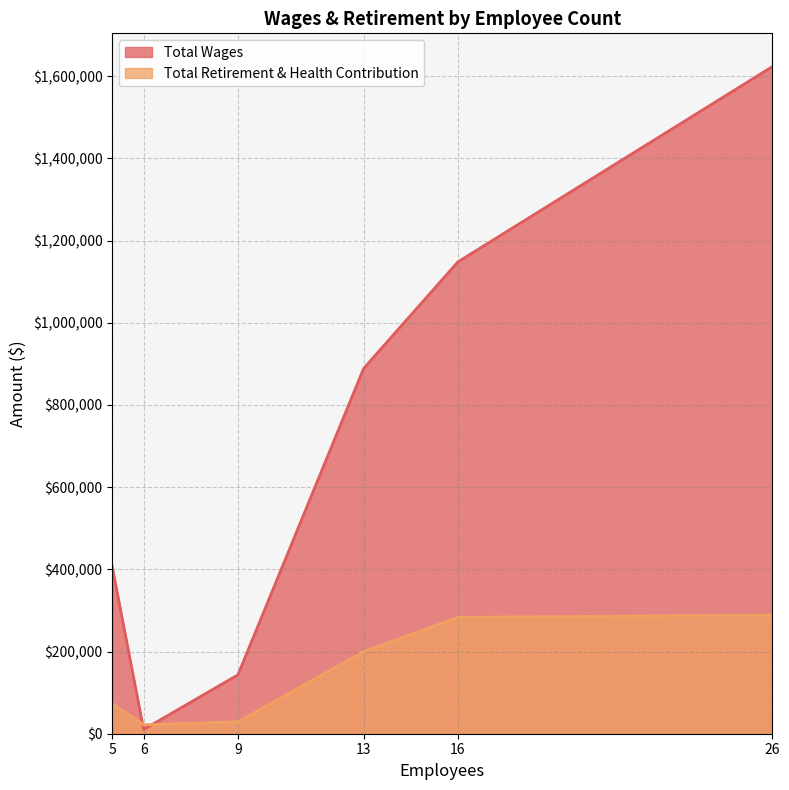

How many data points in Total Retirement & Health Contribution are above 200094?

2